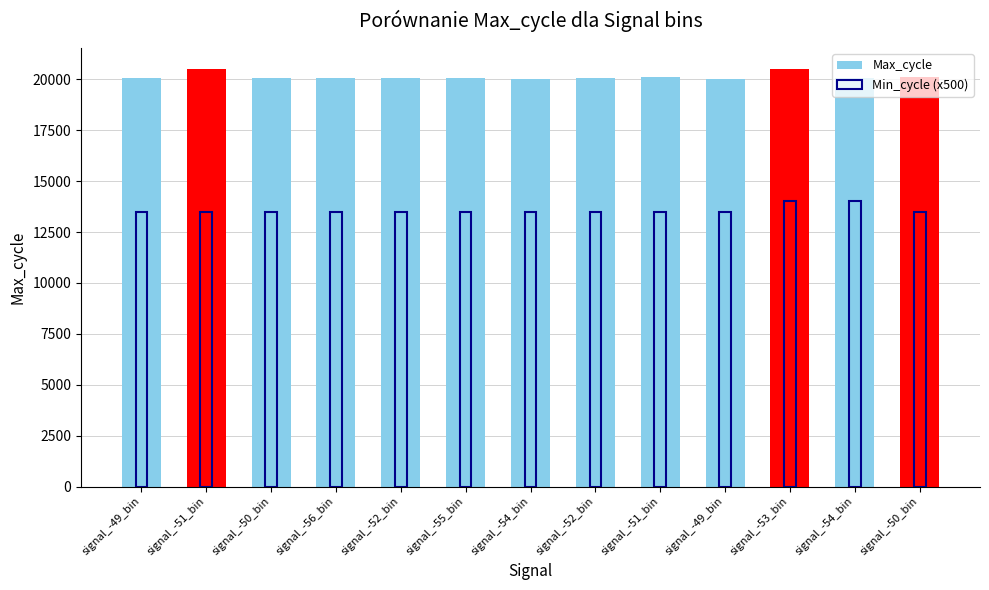

The value of Max_cycle at signal_-55_bin is 11724. True or false?

False